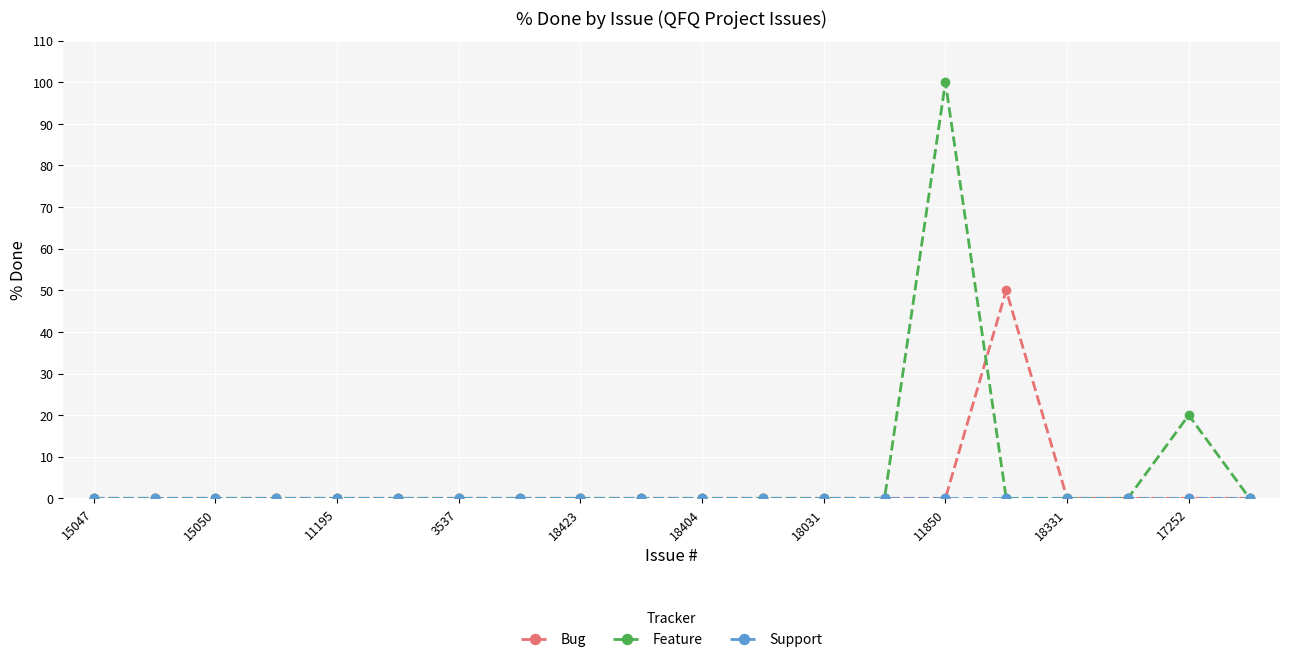

True or false: Feature has more than 0 interior local peaks.

True